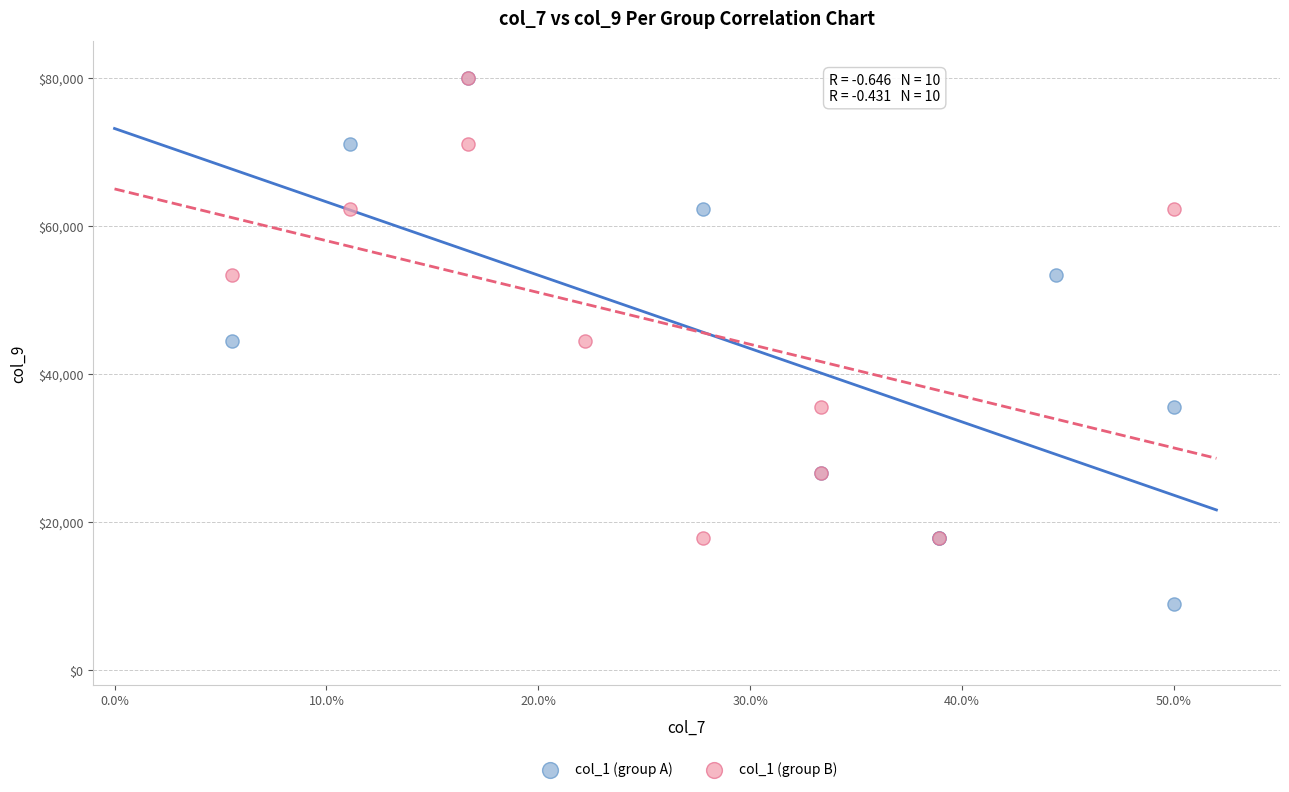

Which series has the largest Y range (max minus min)?

col_1 (group A)